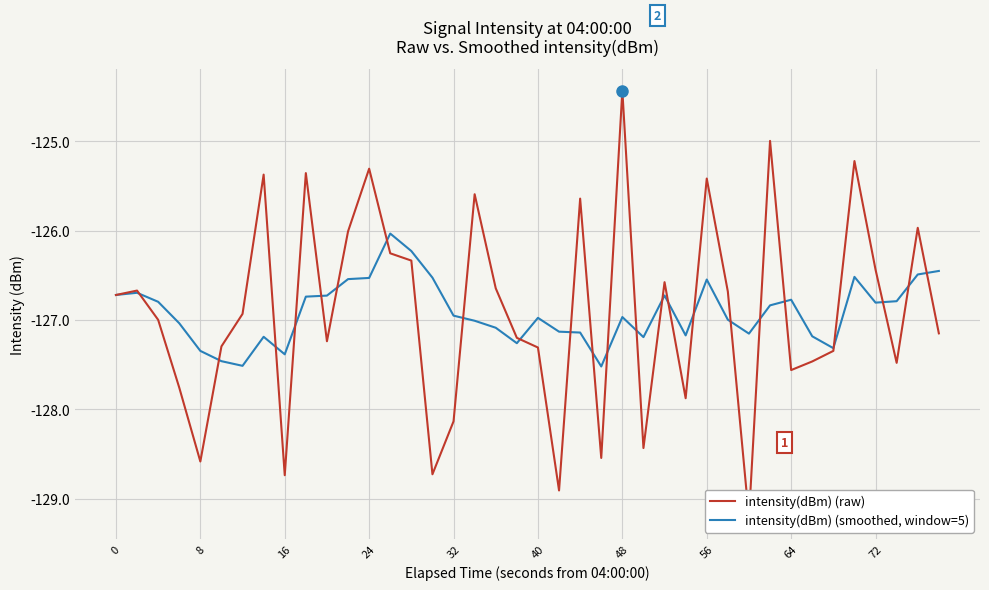

The value of intensity(dBm) (smoothed, window=5) at 72 is -57.3. True or false?

False